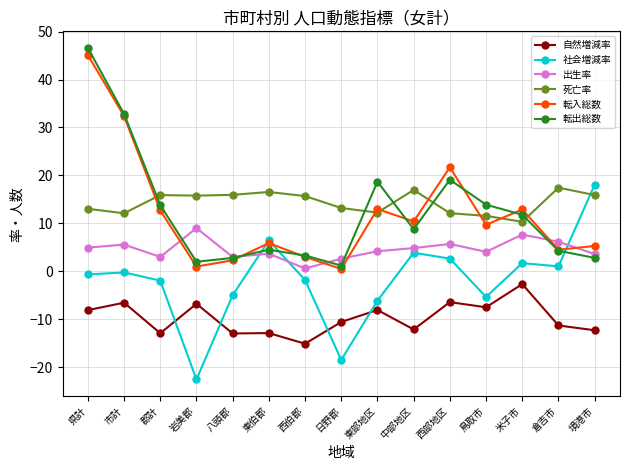

What is the spread (max minus min) of values at 郡計?

28.8